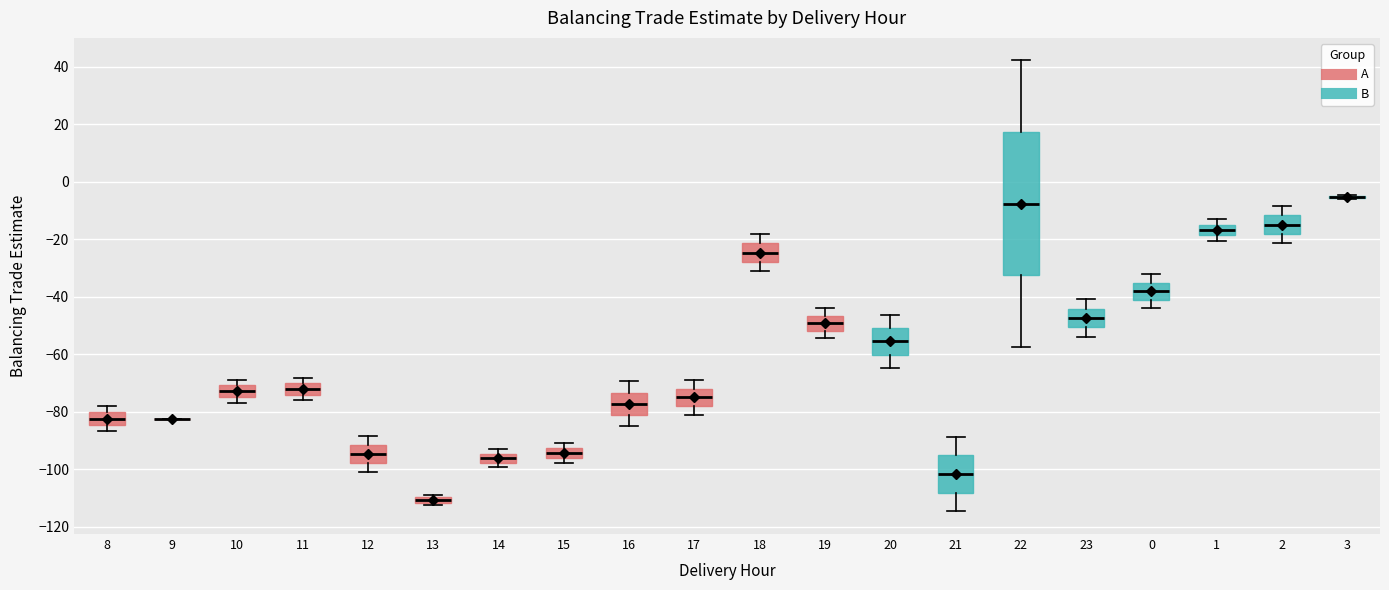

Comparing the boxes themselves (not the whiskers), which one is the tallest?

22